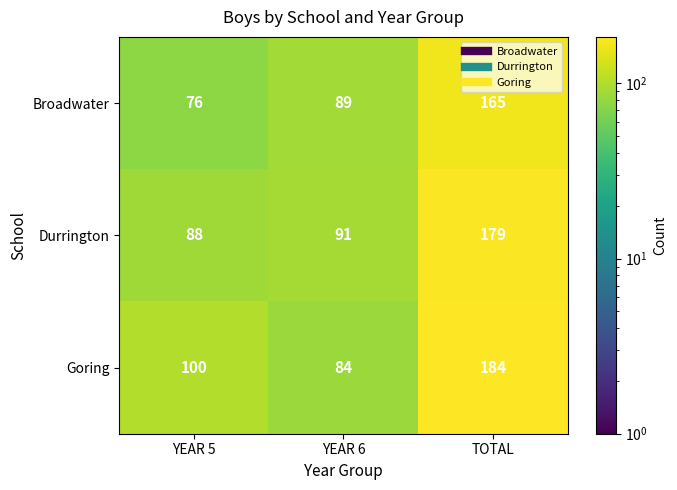

Rank the series by their average value, from lowest to highest.

Broadwater, Durrington, Goring